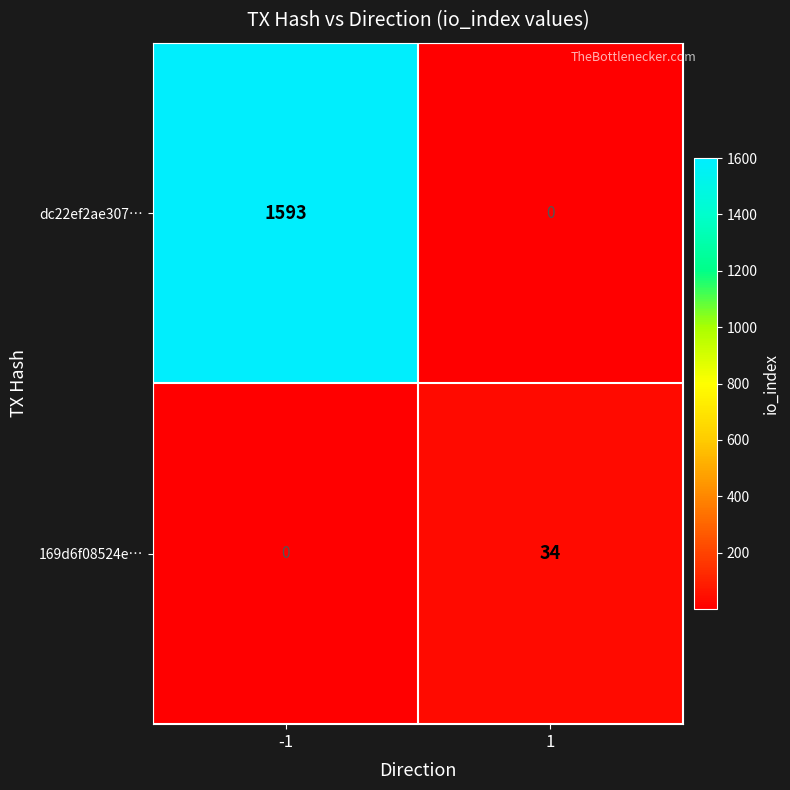

What is the average value of the 169d6f08524e… series?

17